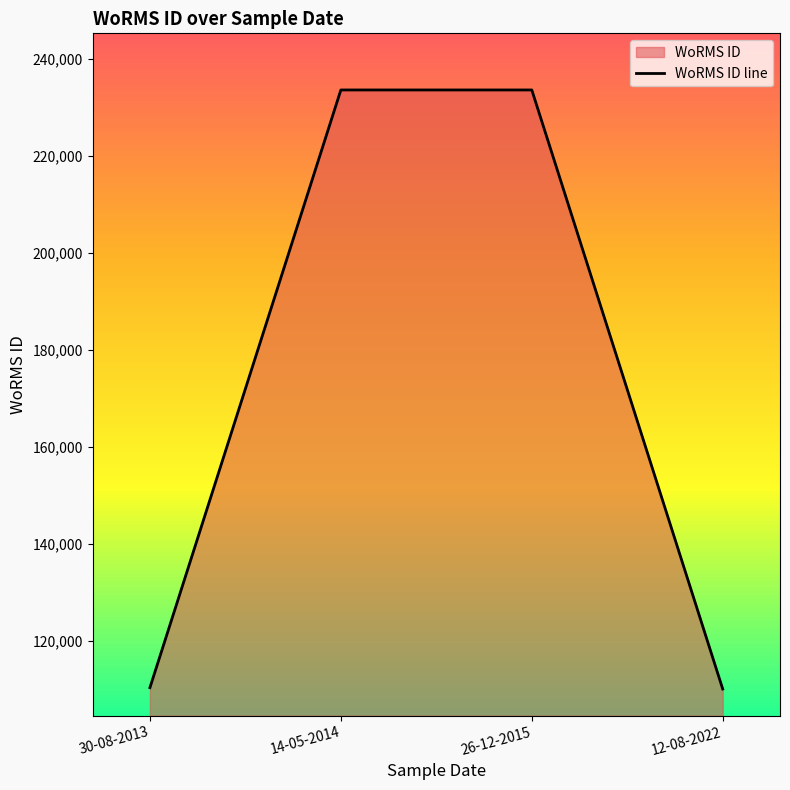

Is it true that the value at 26-12-2015 is 233592?

True